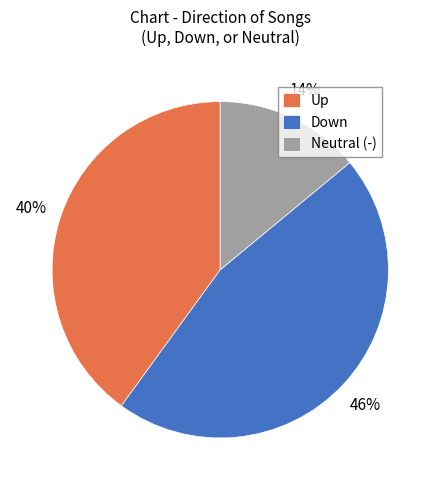

Rank the categories by value from highest to lowest.

Down, Up, Neutral (-)